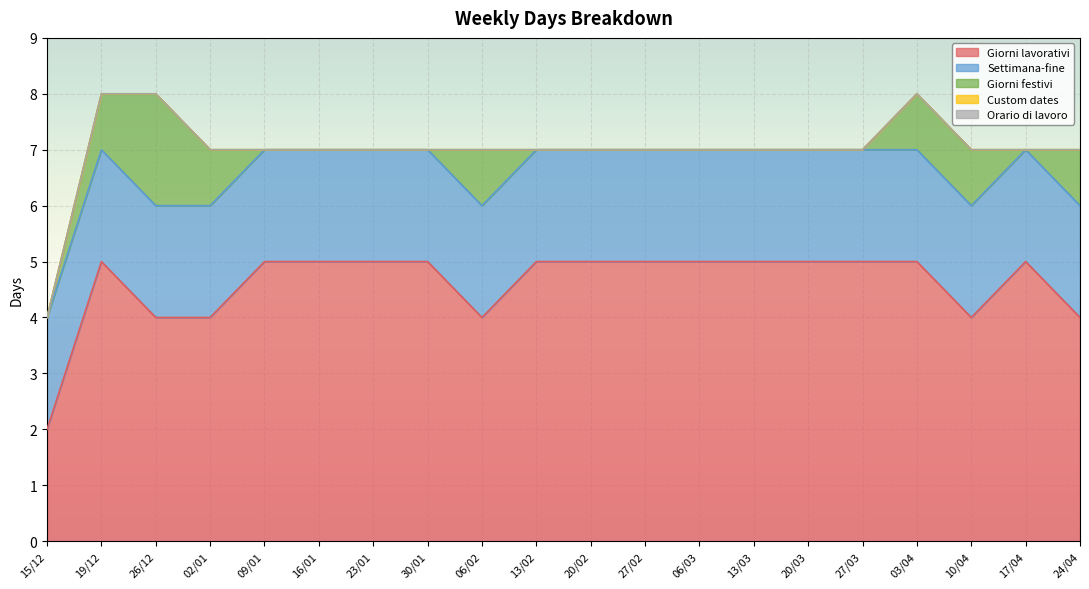

At which category is the sum across all series the highest?

19/12